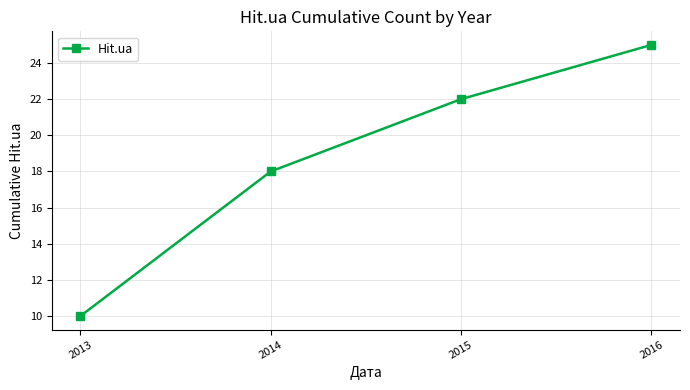

What is the minimum value shown in the chart?

10